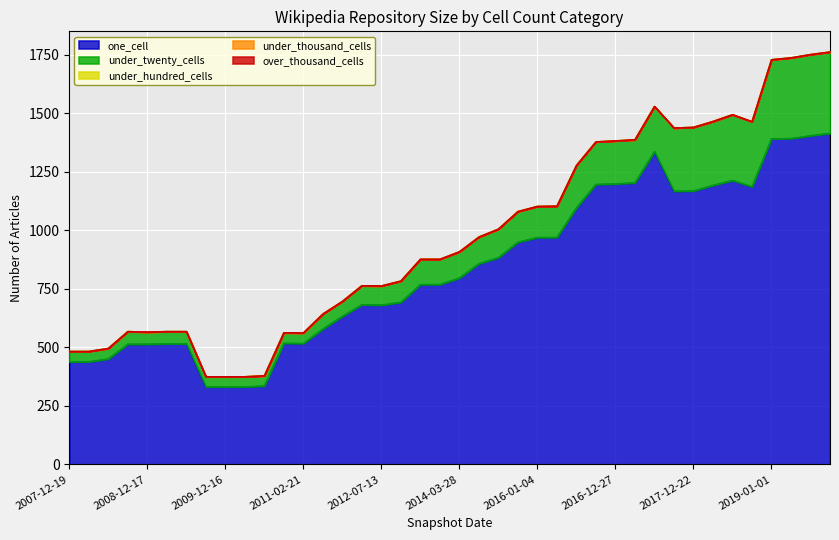

The value of under_thousand_cells at 2017-12-22 is 0. True or false?

True